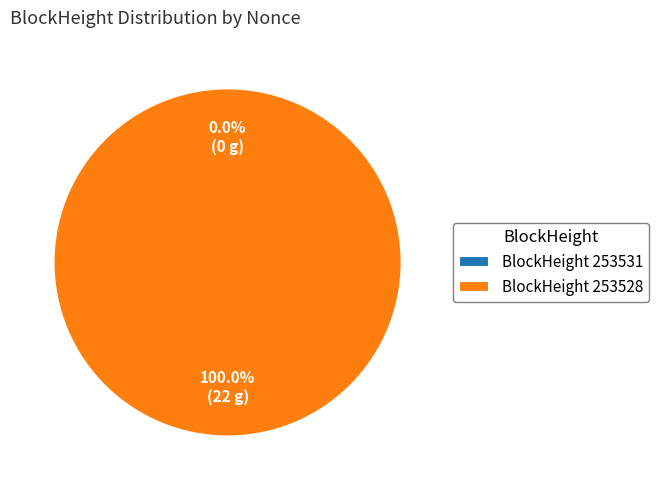

Which category accounts for the majority?

253528